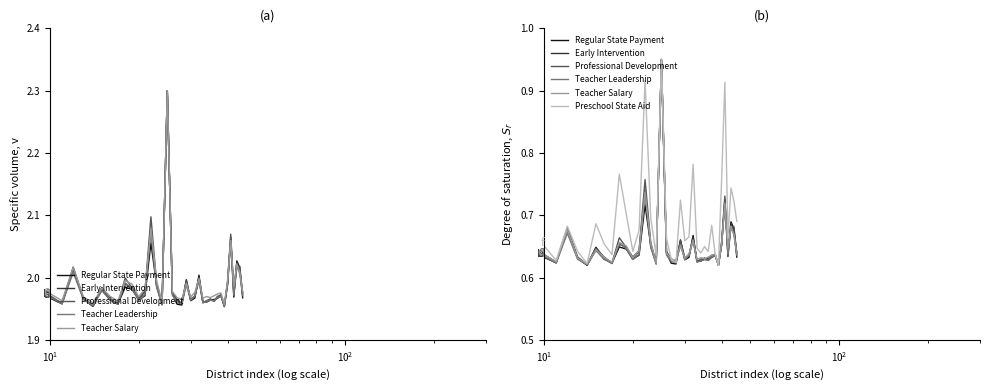

In Teacher Salary, how many points are lower than both neighbors (excluding endpoints)?

11